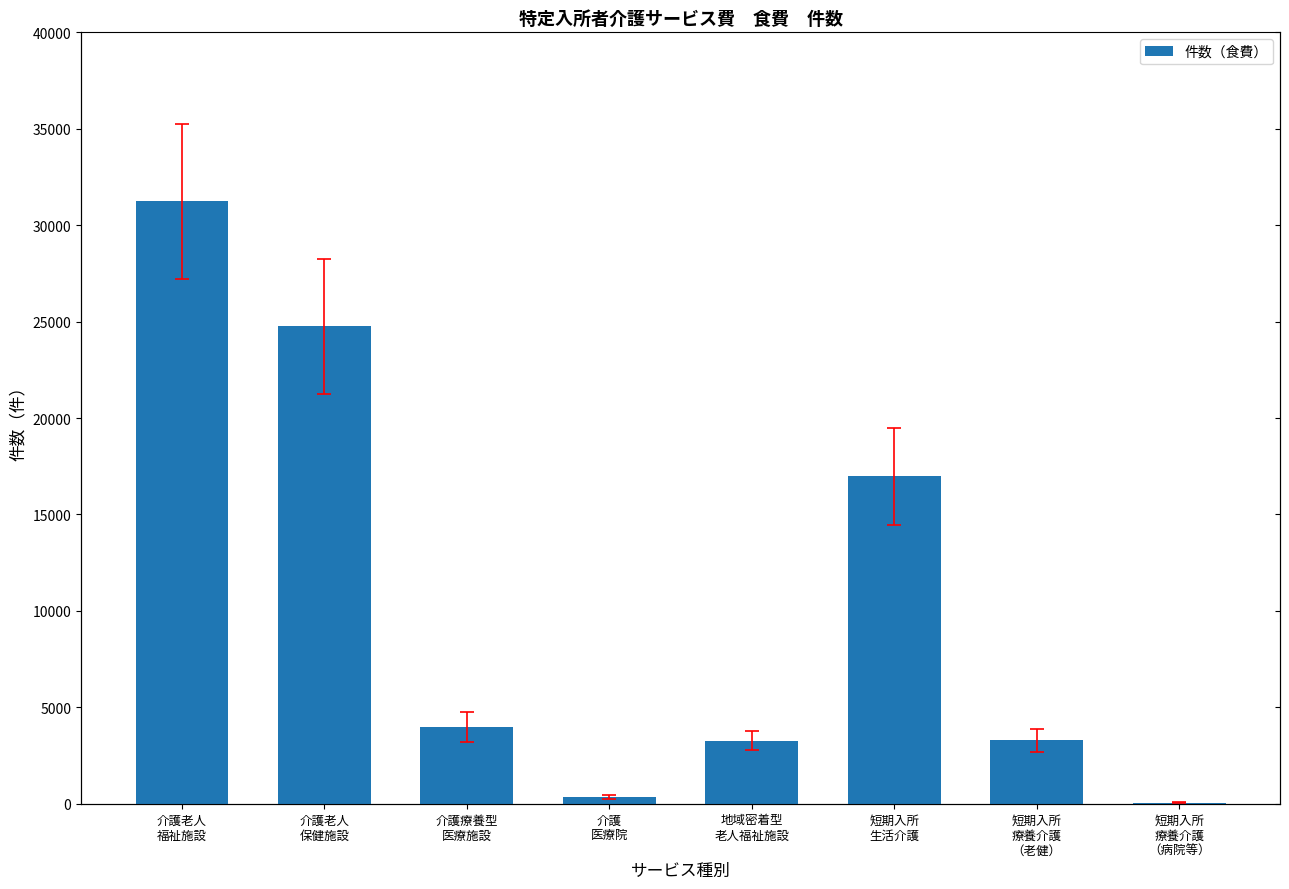

Read the value at 介護
医療院, to the nearest 50.

350